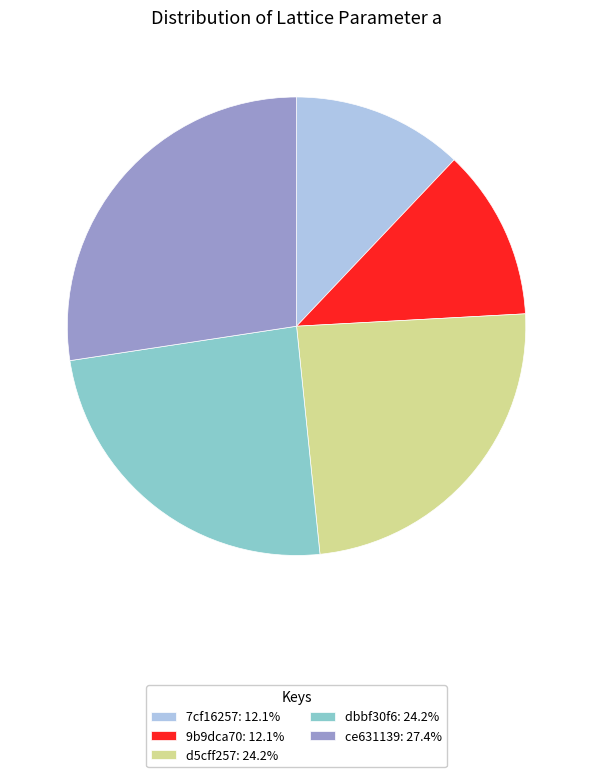

Is the sum of d5cff257: 24.2% and 7cf16257: 12.1% greater than half?

No